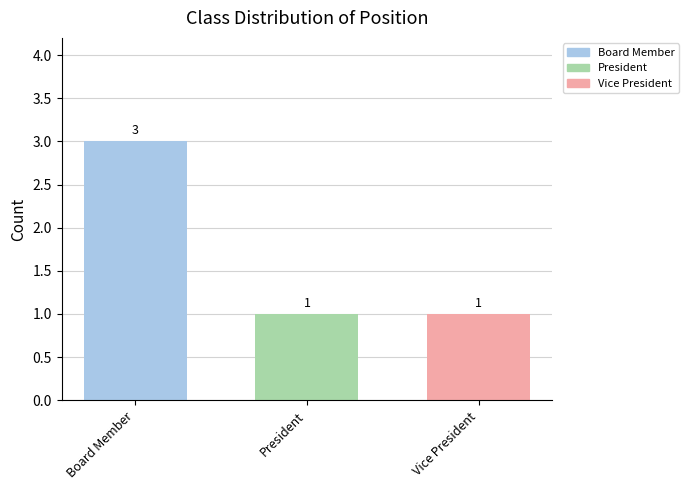

The chart shows a value of 1 at President. True or false?

True